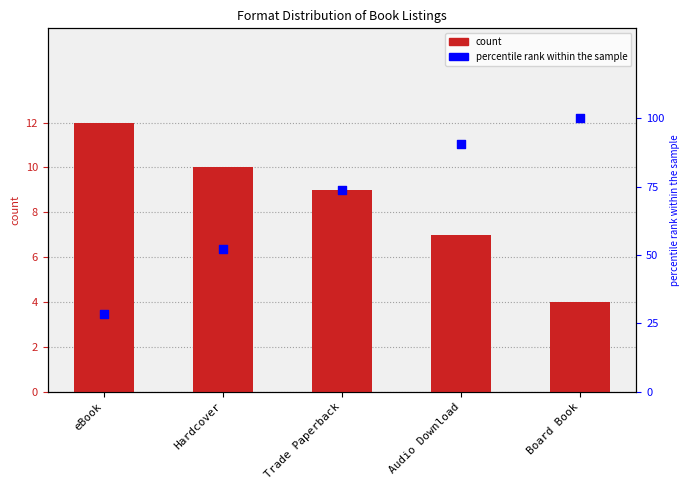

At how many categories does at least one series exceed 55?

3